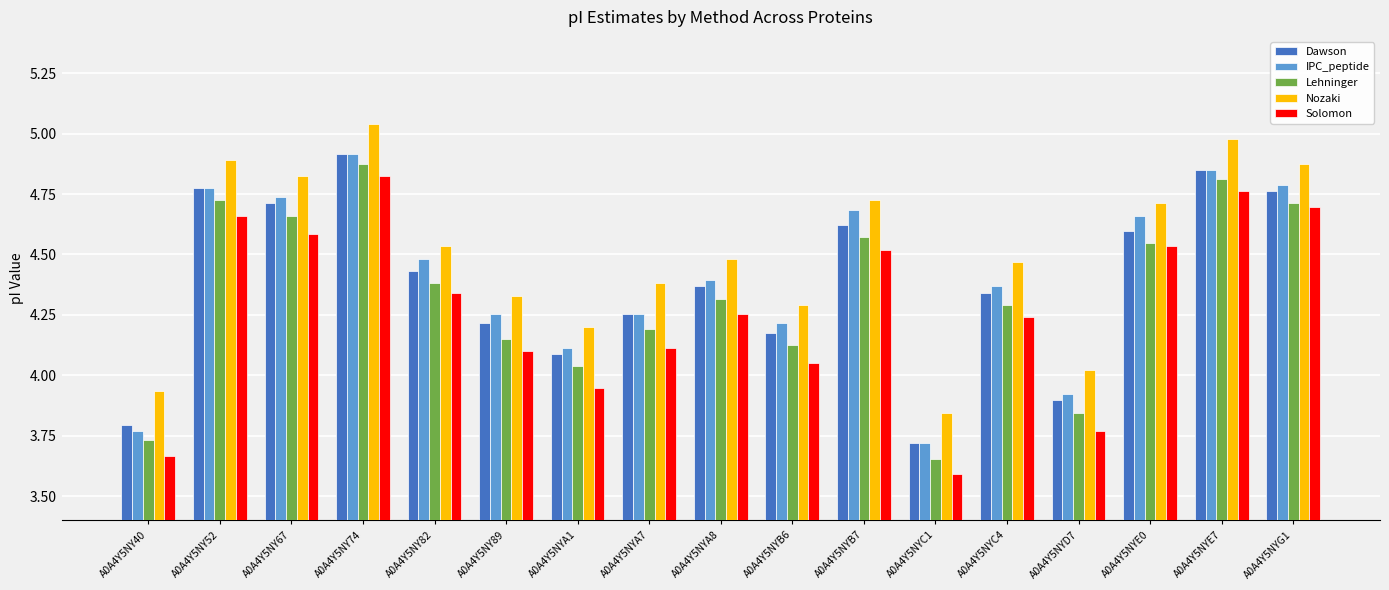

What is the spread (max minus min) of values at A0A4Y5NYB6?

0.2